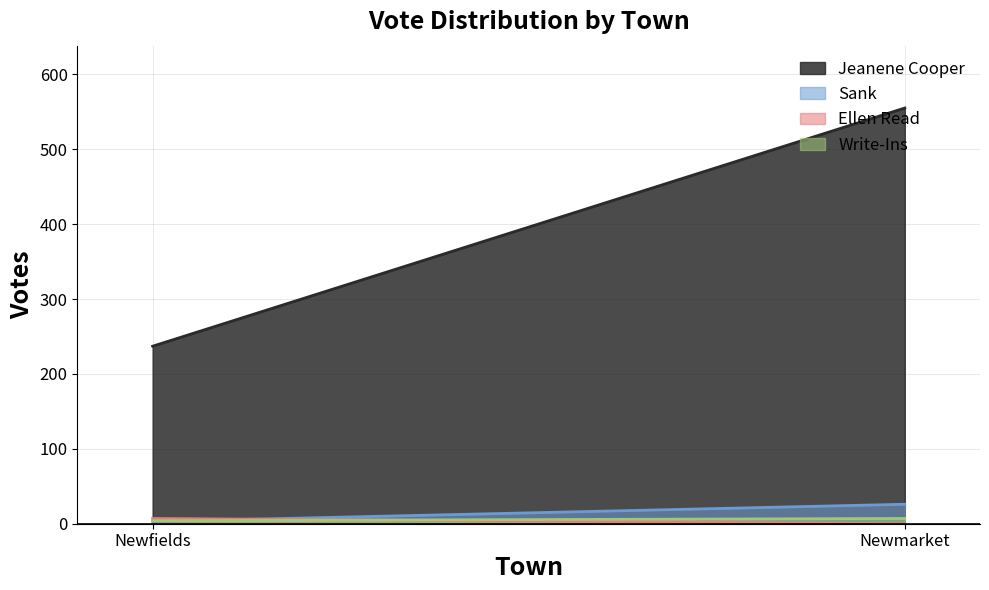

Reading left to right, list all the values displayed in this chart.

Jeanene Cooper: 237	555
Sank: 3	26
Ellen Read: 7	0
Write-Ins: 4	7